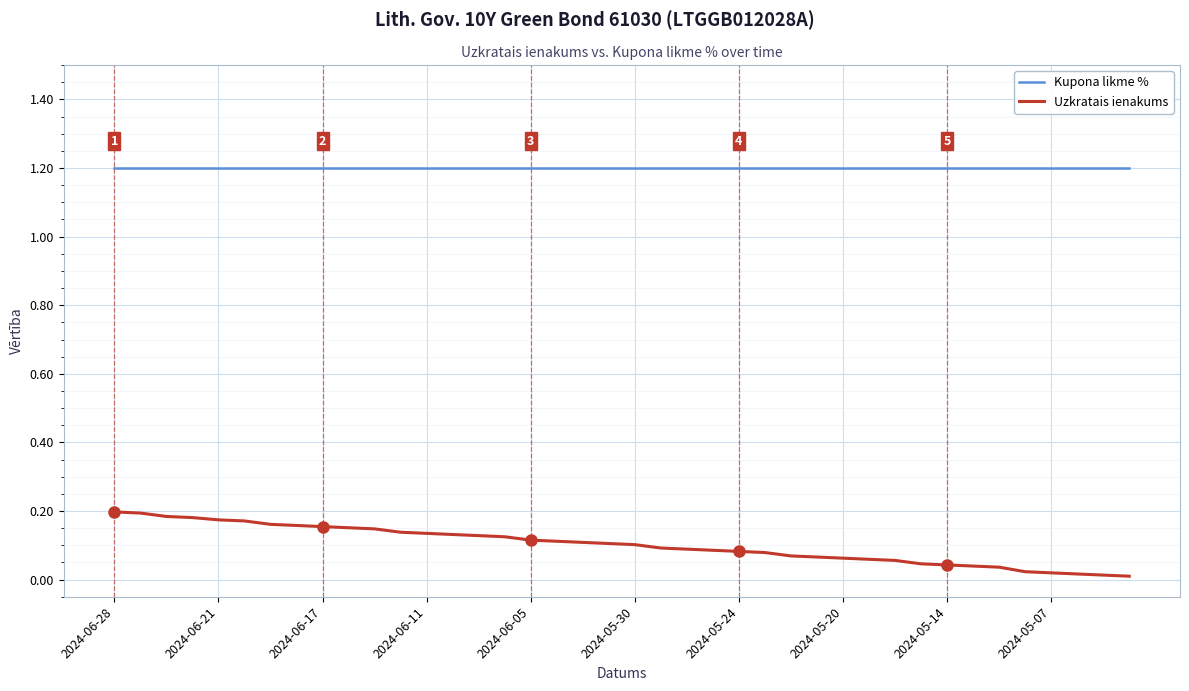

How many lines are shown in the chart?

2